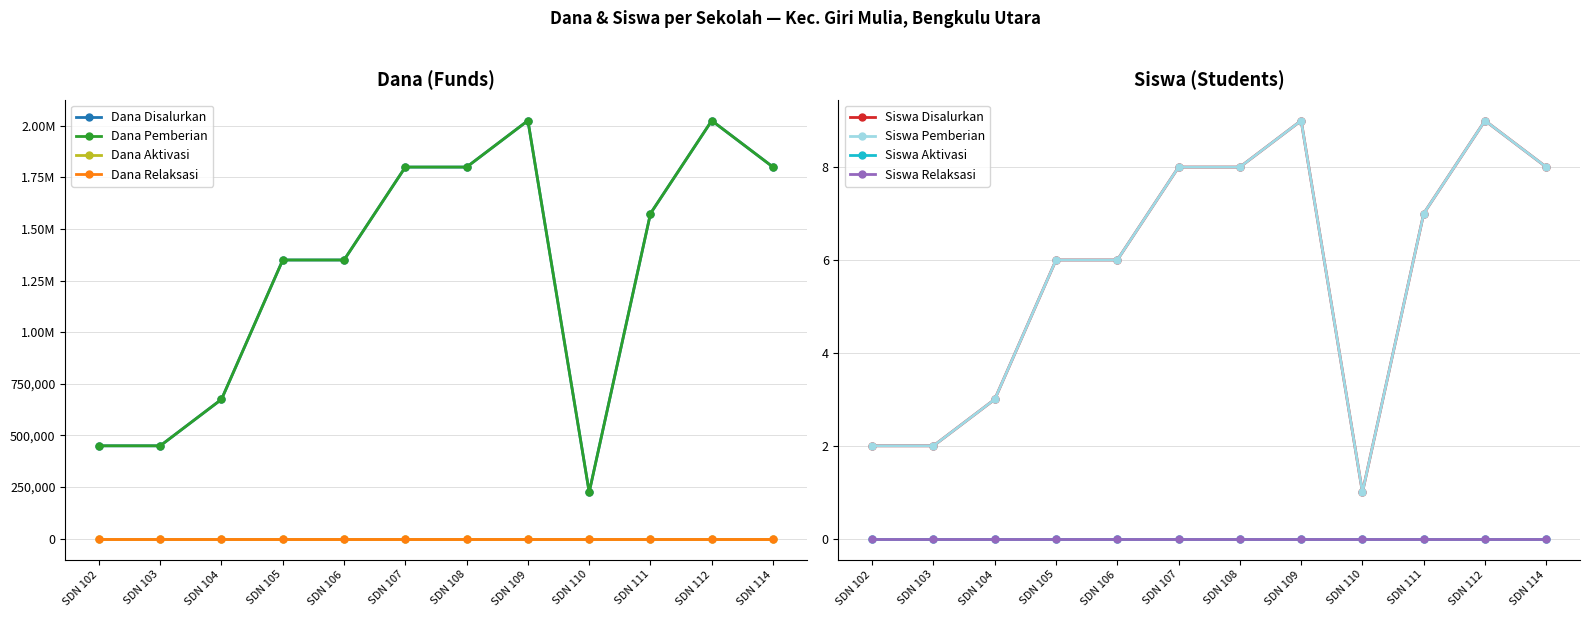

What is the total value across all series at SDN 111?

3150014